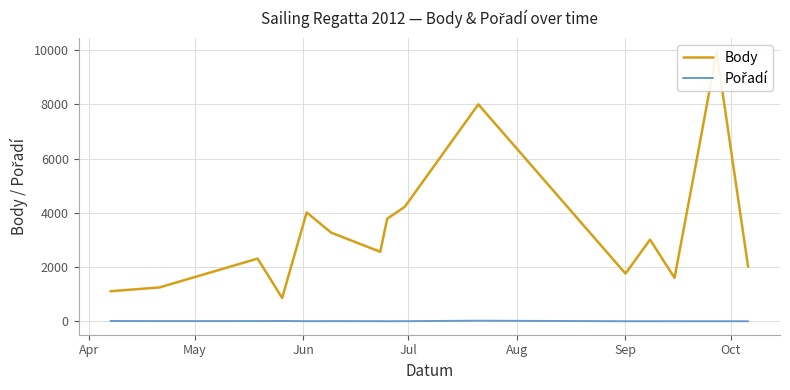

True or false: Pořadí and Body intersect in this chart.

False